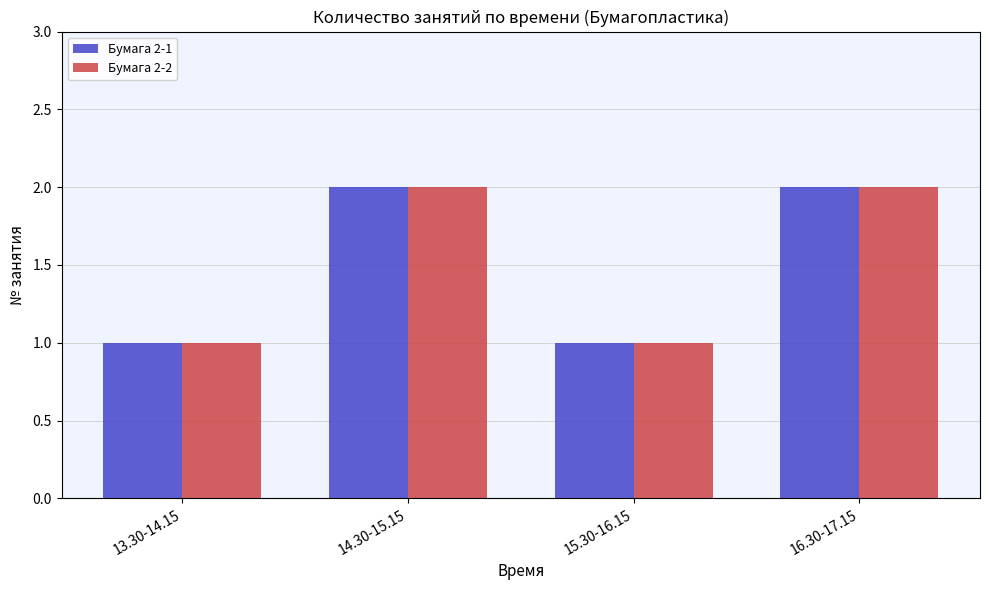

What is the label of the 3rd bar from the right?

14.30-15.15